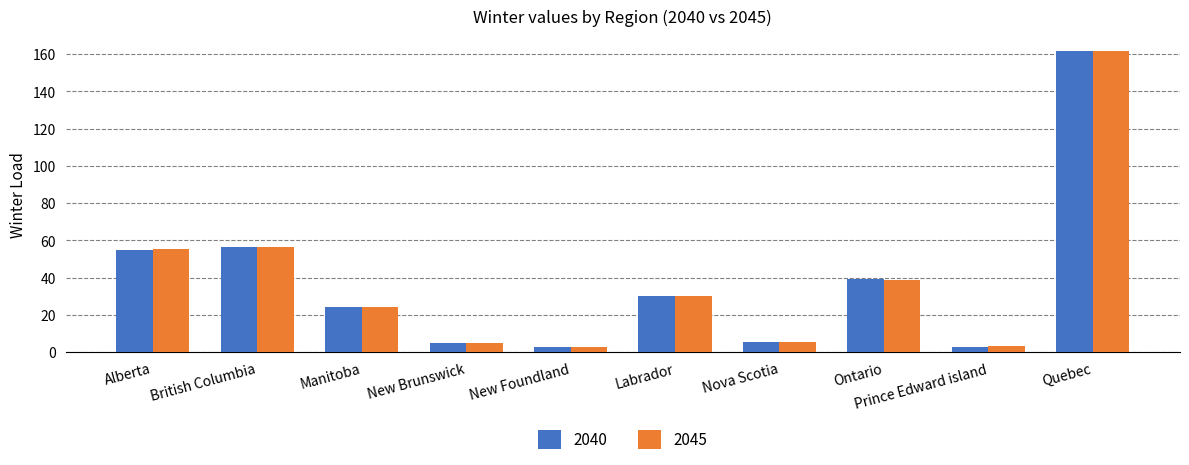

What is the greatest value displayed?

161.5